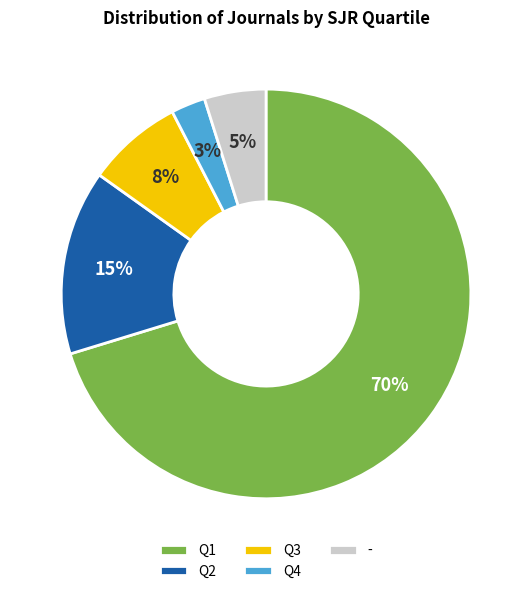

To the nearest percent, what is the average slice percentage?

20%